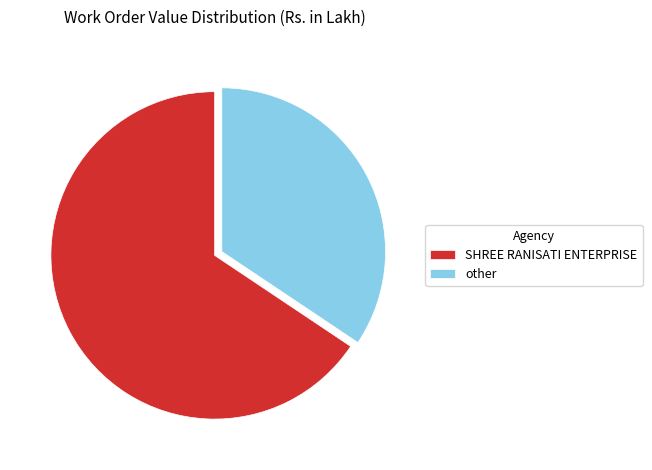

Rank the categories by value from lowest to highest.

other, SHREE RANISATI ENTERPRISE